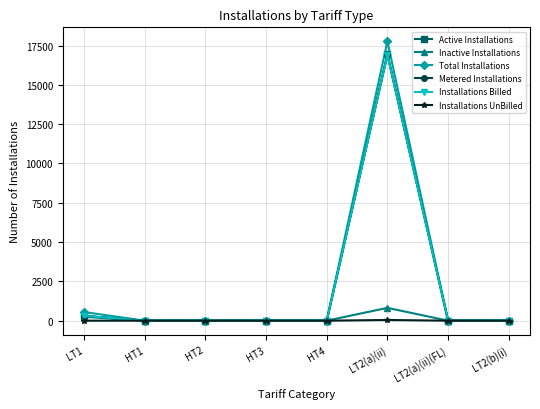

The value of Inactive Installations at LT2(a)(ii) is 816. True or false?

True